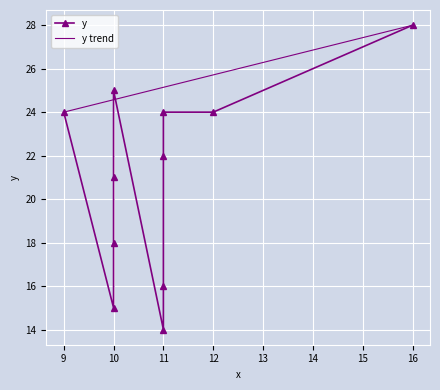

Where does the data first go above 22?

9